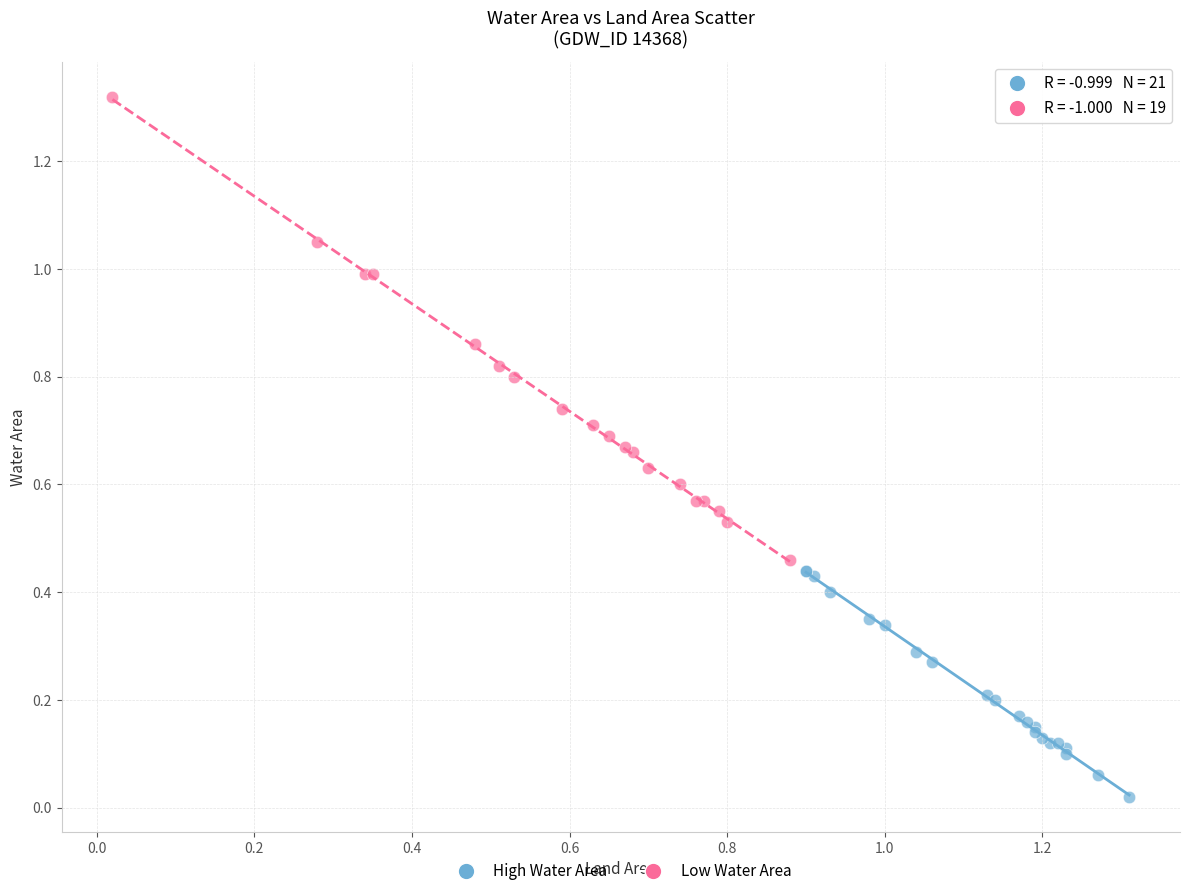

Which series contains the lowest Y value?

High Water Area